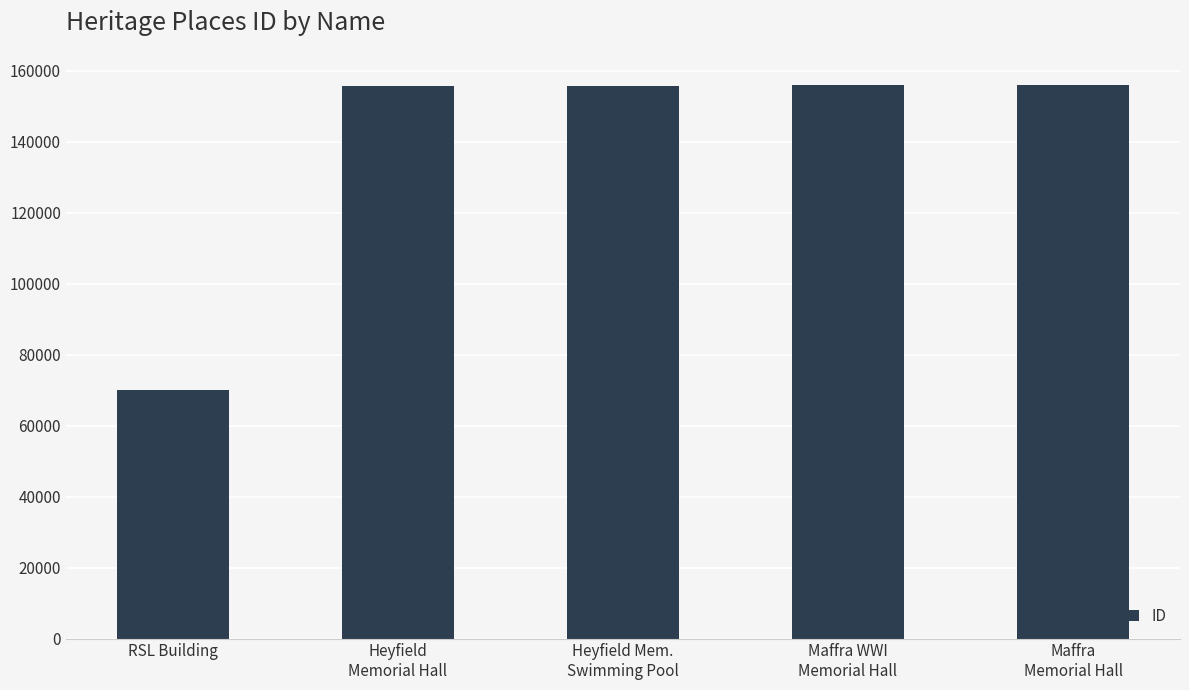

What position from the left is Heyfield
Memorial Hall?

2